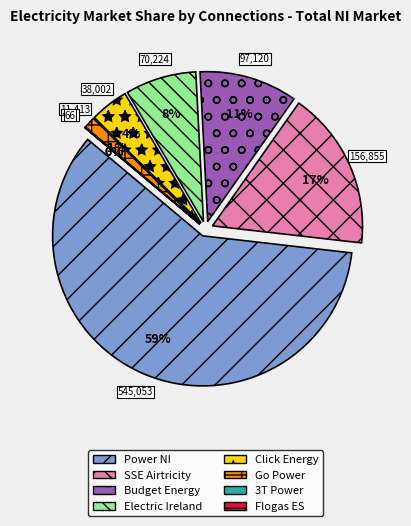

Which slice represents more than half of the pie?

Power NI